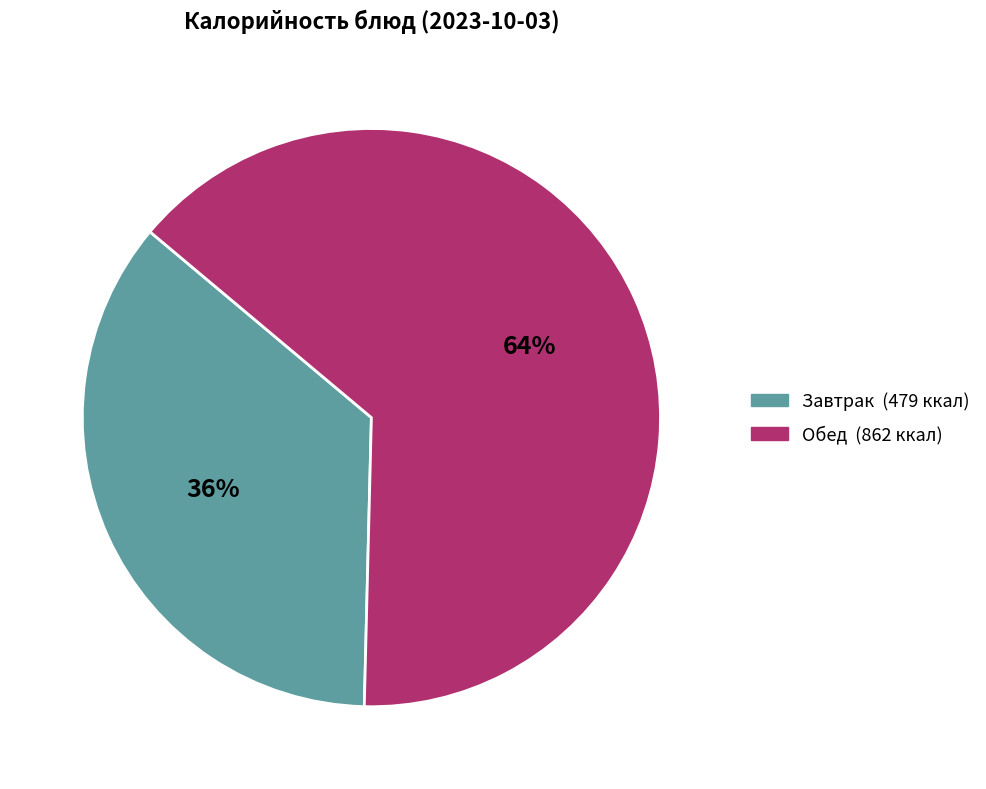

How many slices are in this pie chart?

2